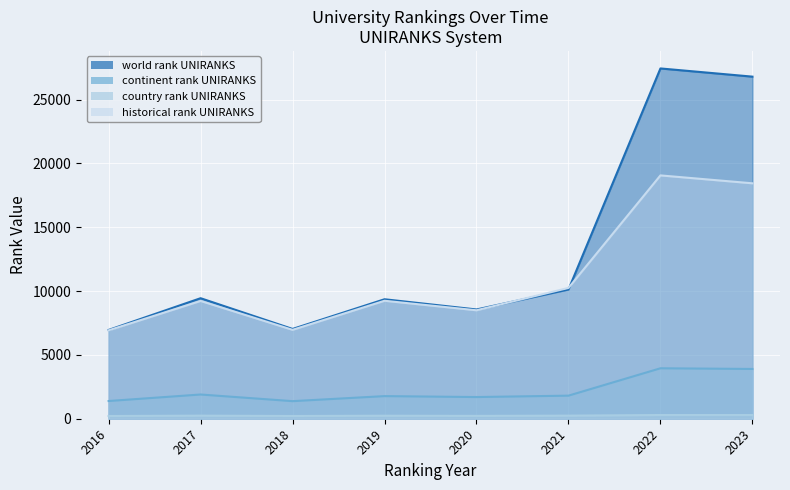

Where is the first local minimum for continent rank UNIRANKS?

2018